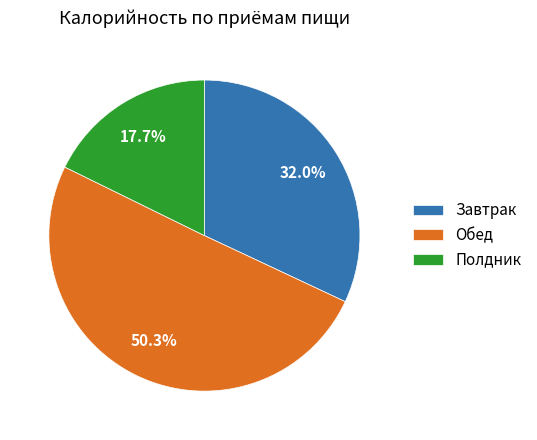

Which category has the smallest portion of the pie?

Полдник